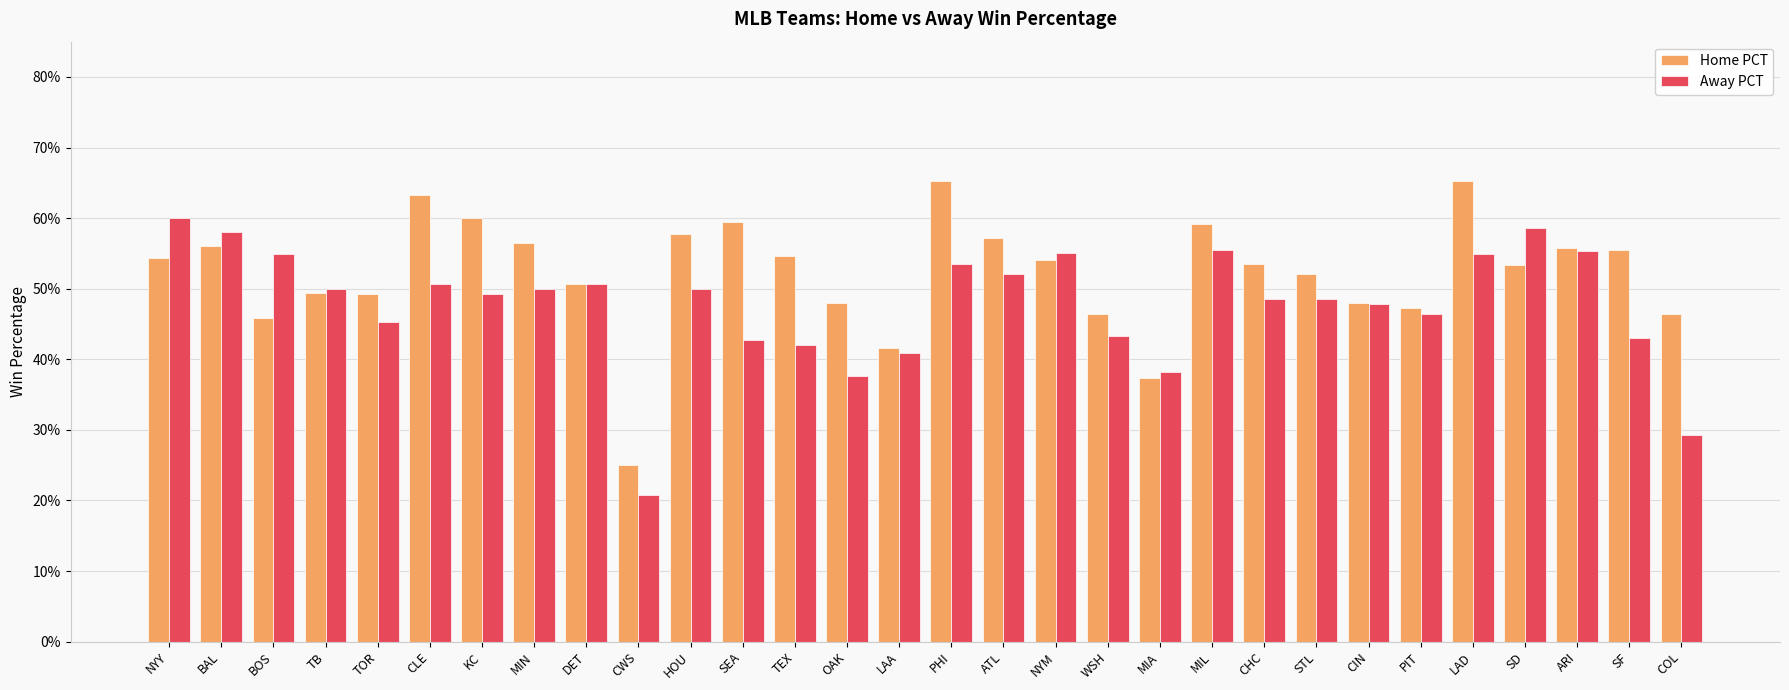

What is the total value across all series at CWS?

0.5